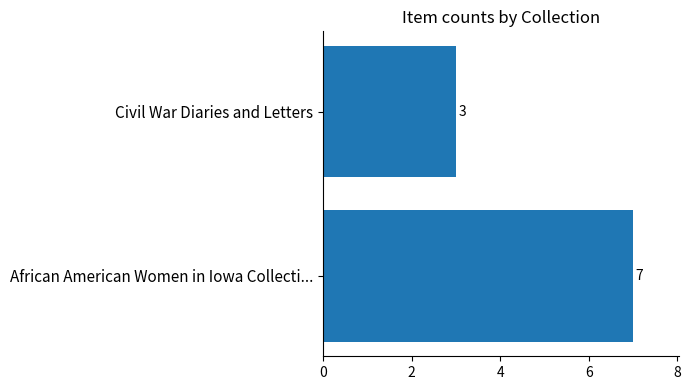

List the labels in order of value, smallest first.

Civil War Diaries and Letters, African American Women in Iowa Collecti...